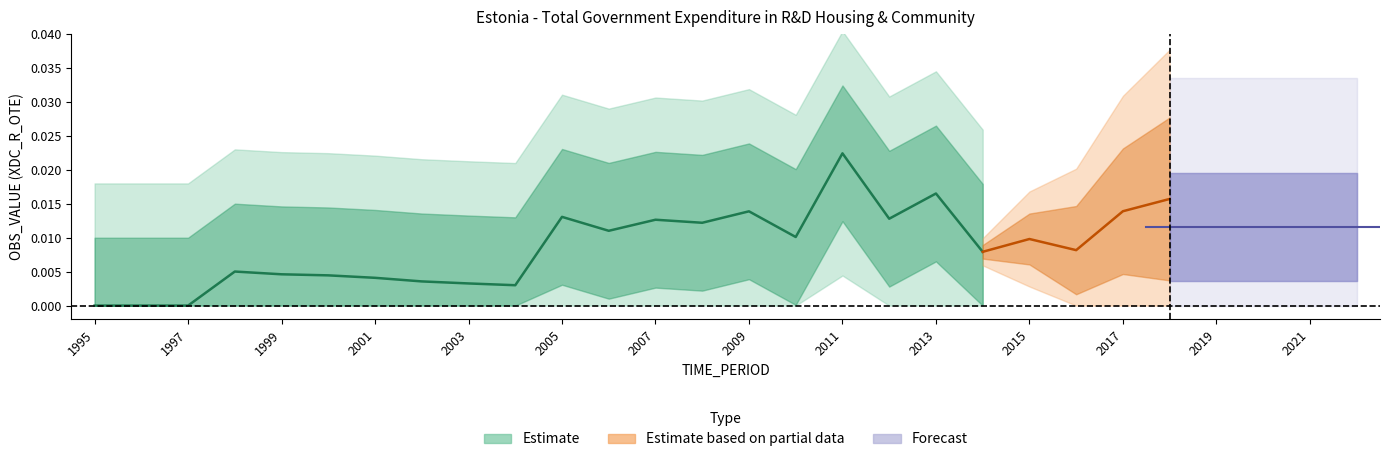

Which has a higher value, 2008 or 2013?

2013